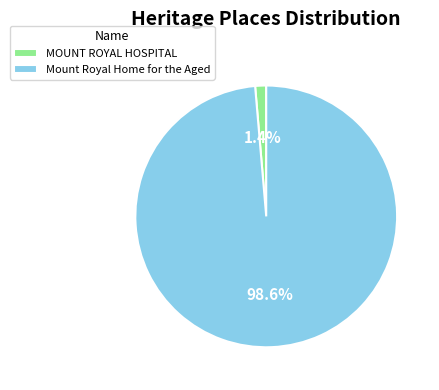

To the nearest percent, what percentage of the pie is MOUNT ROYAL HOSPITAL?

1%